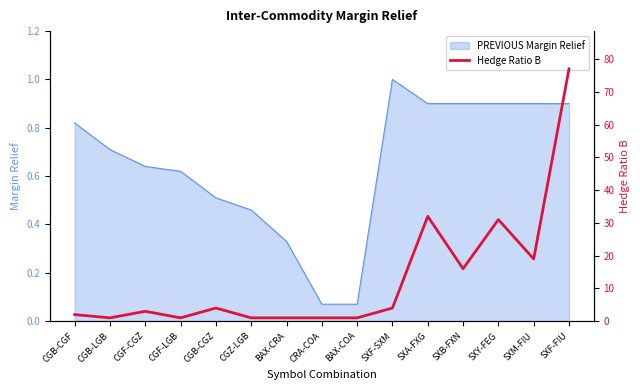

Between SXA-FXG and CGB-CGF, which is larger?

SXA-FXG